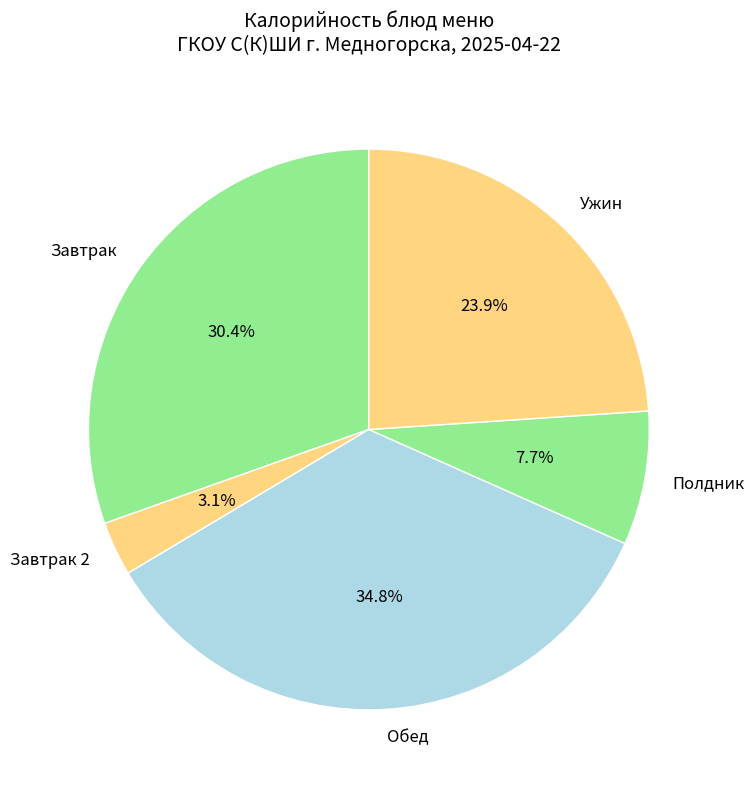

What portion of the pie excludes Обед?

65.2%